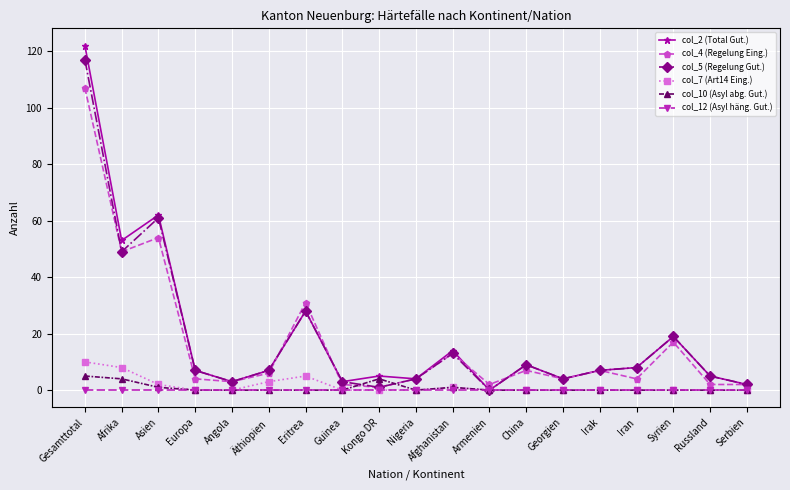

Which series has the widest spread of values?

col_2 (Total Gut.)